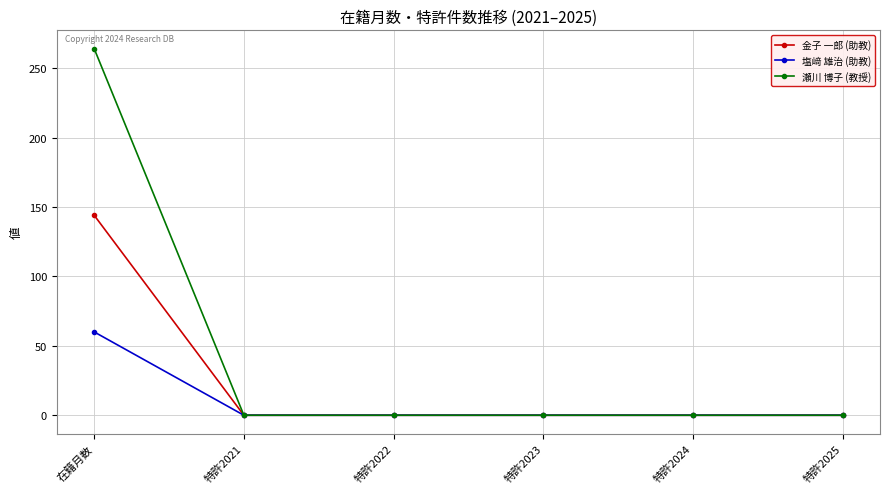

Between 在籍月数 and 特許2023, which series saw the biggest shift?

瀬川 博子 (教授)